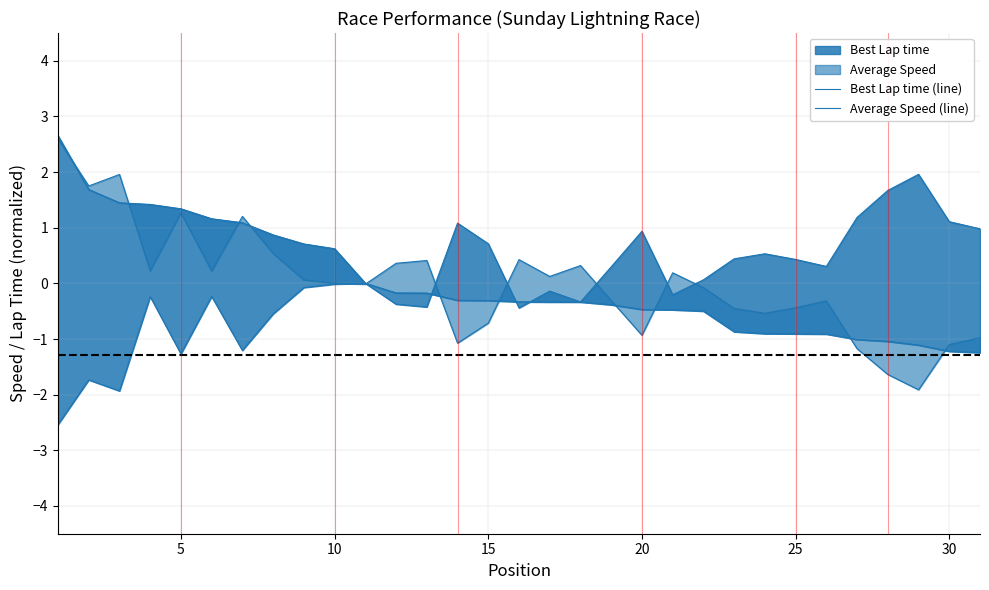

The value of Best Lap time at 29 is 0.7. True or false?

False